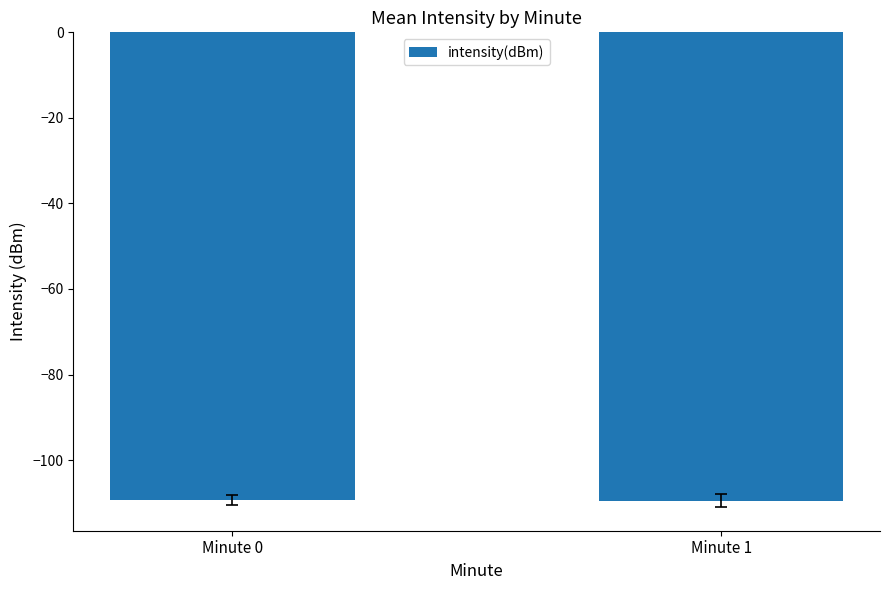

What is the average value?

-109.5